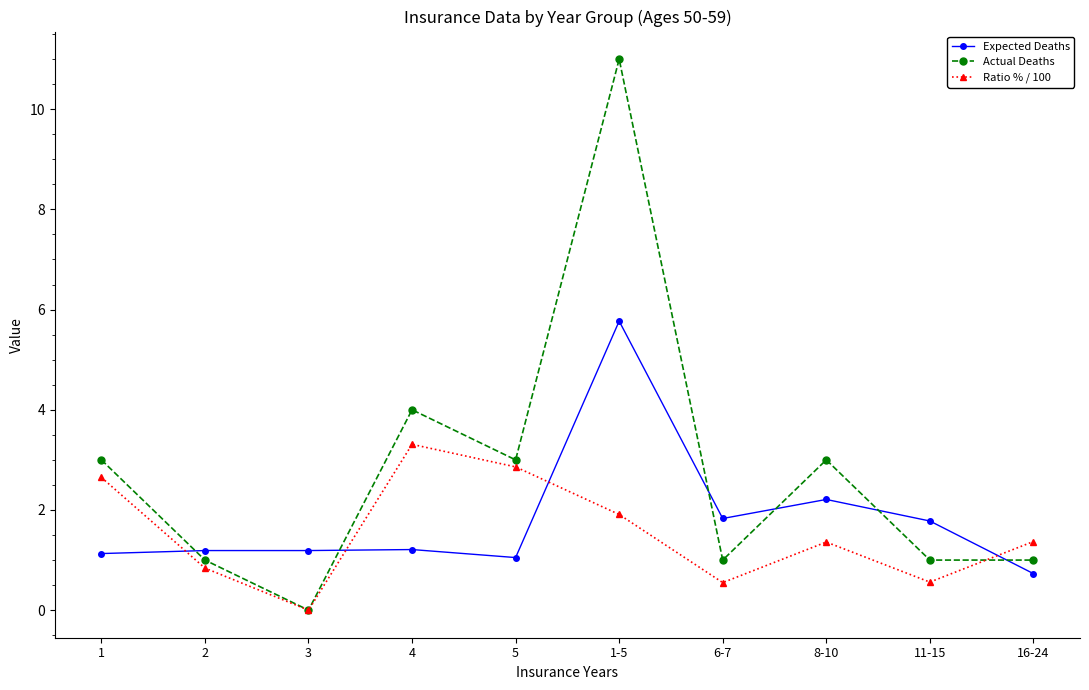

How many data points in Expected Deaths are above 1?

9